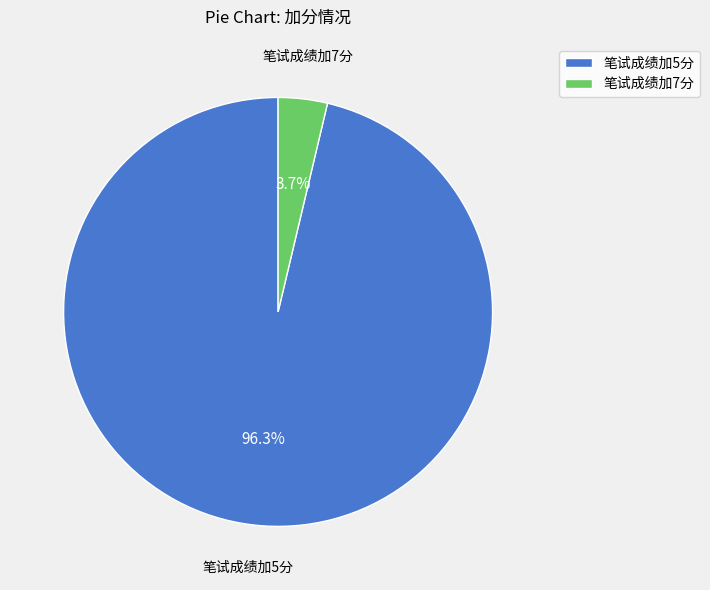

To the nearest percent, what percentage of the pie is 笔试成绩加5分?

96%